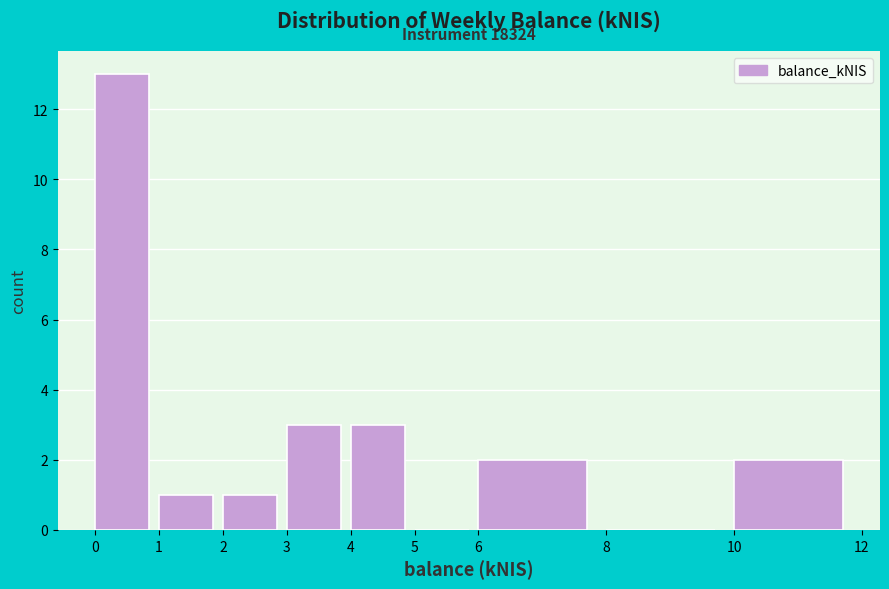

Which range on the x-axis has the tallest bar?

0 to 1